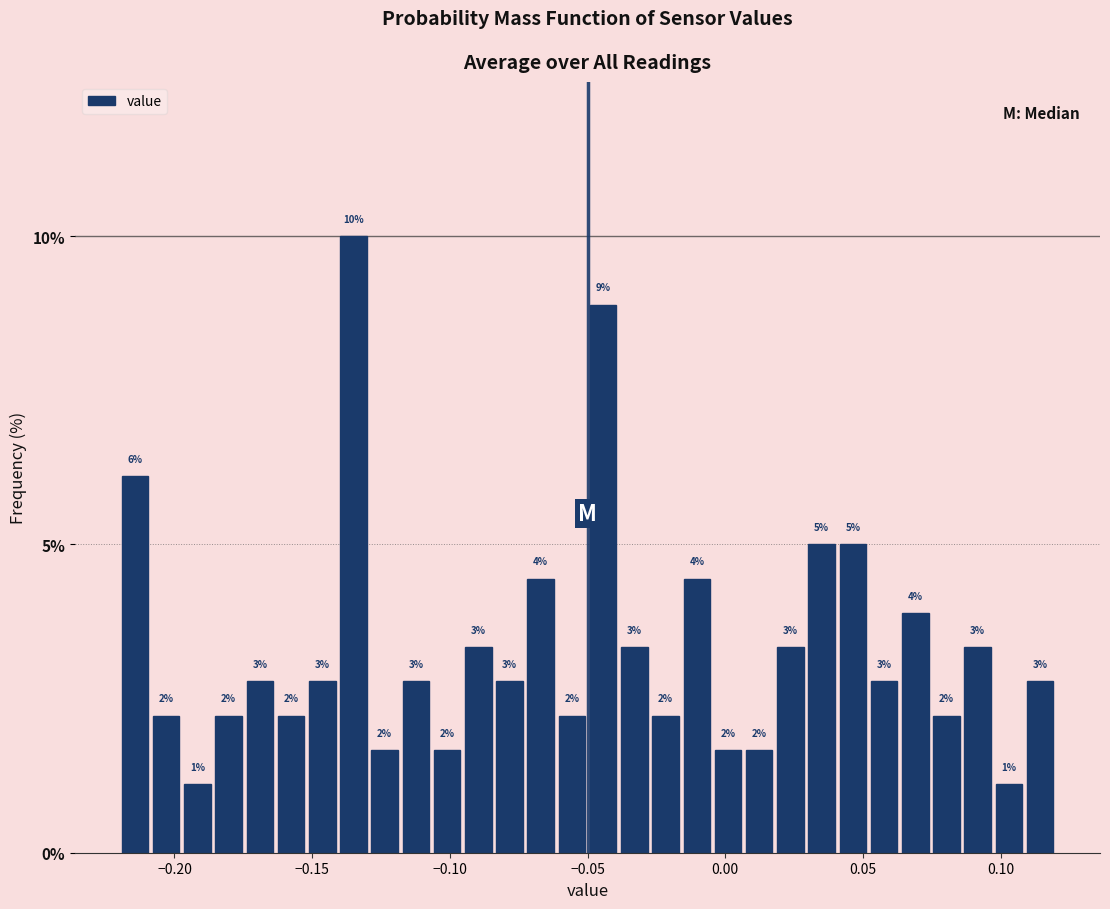

Around what value on the x-axis is the tallest bar? Give the approximate position of its centre, as read against the axis.

-0.135